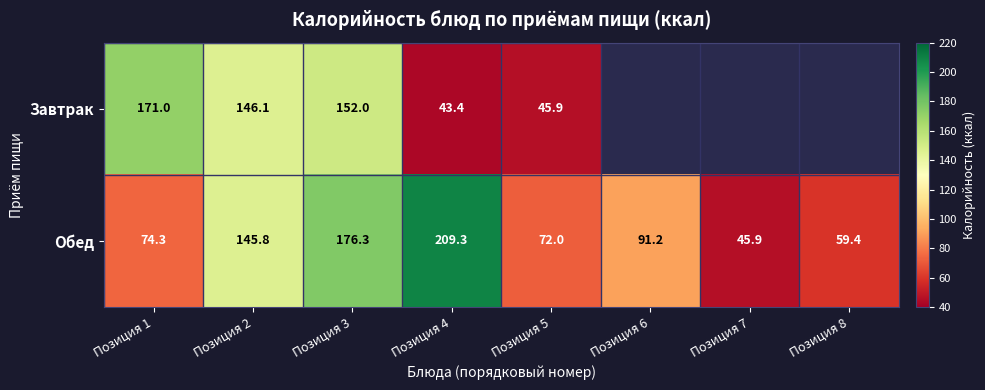

Rank the categories by Обед value from highest to lowest.

Позиция 4, Позиция 3, Позиция 2, Позиция 6, Позиция 1, Позиция 5, Позиция 8, Позиция 7